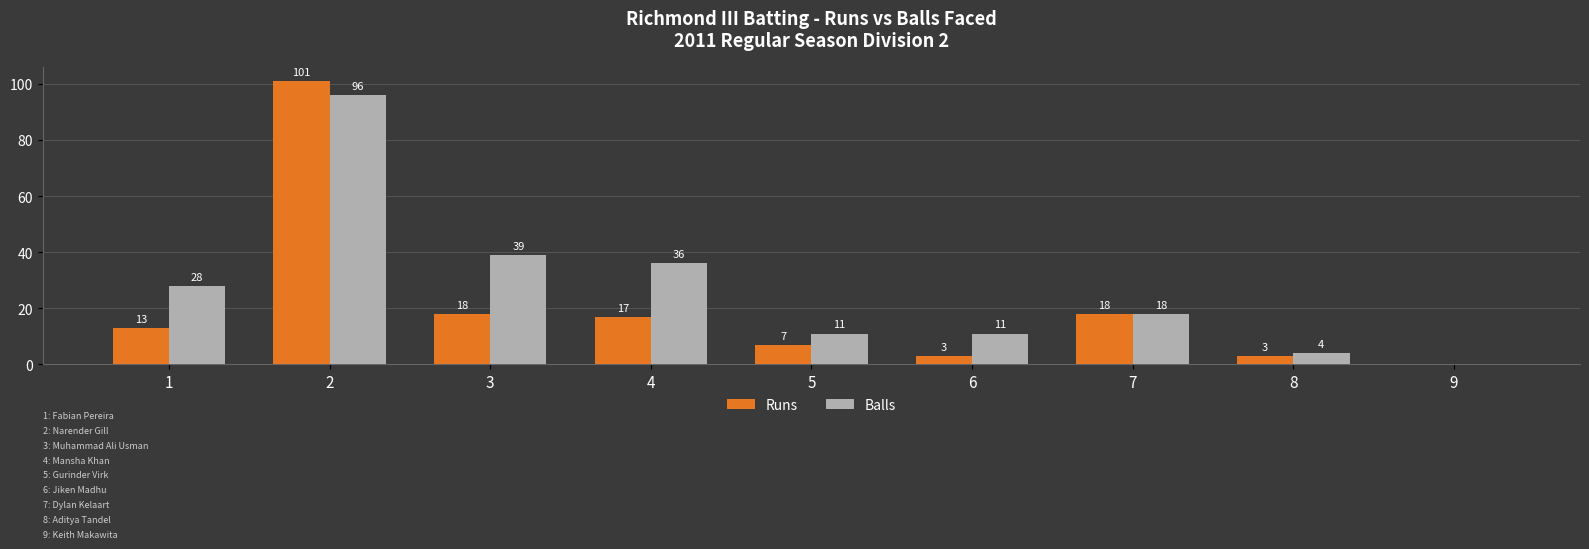

How many values in Balls are above zero?

8